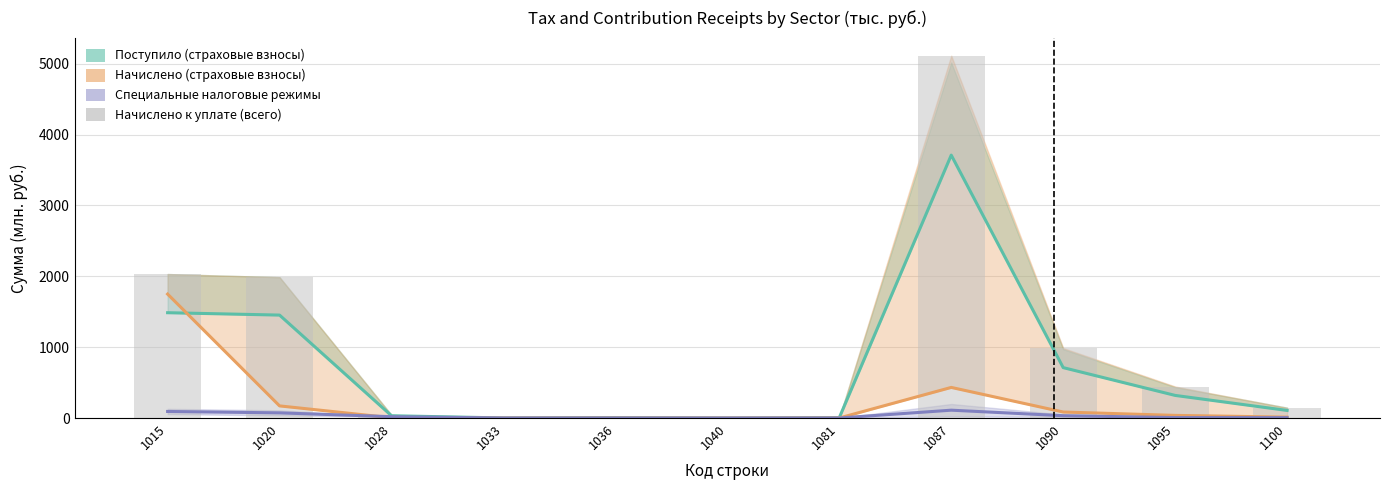

Which label corresponds to the largest value in the chart?

1087